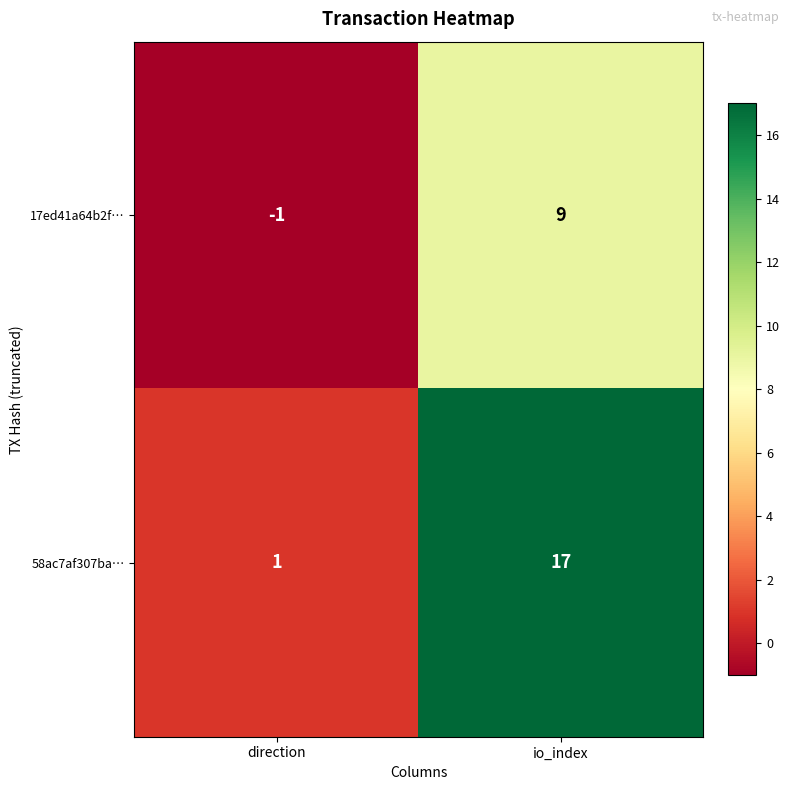

Count the number of categories in the chart.

2